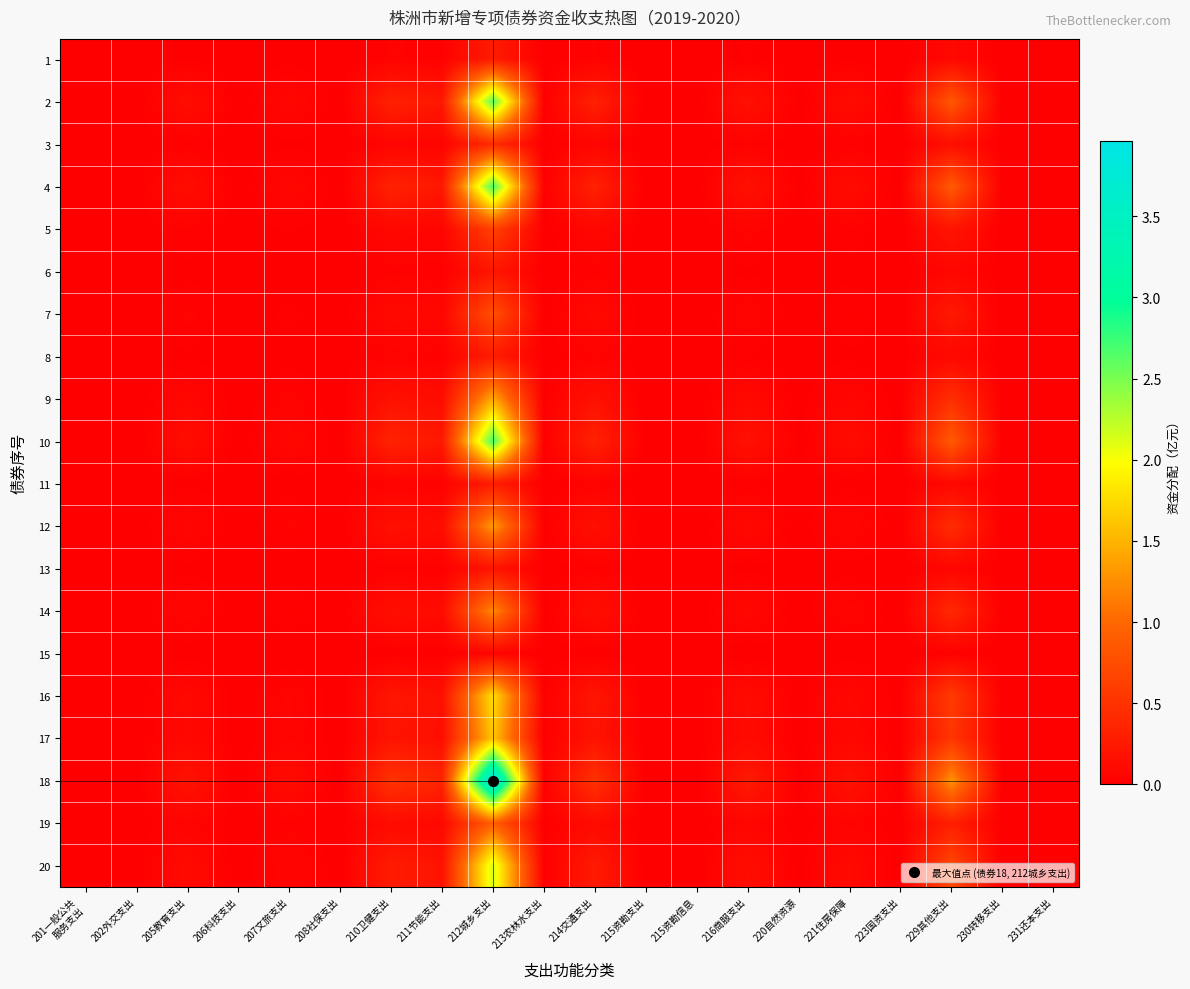

Between 207文旅支出 and 210卫健支出, which series saw the biggest shift?

18